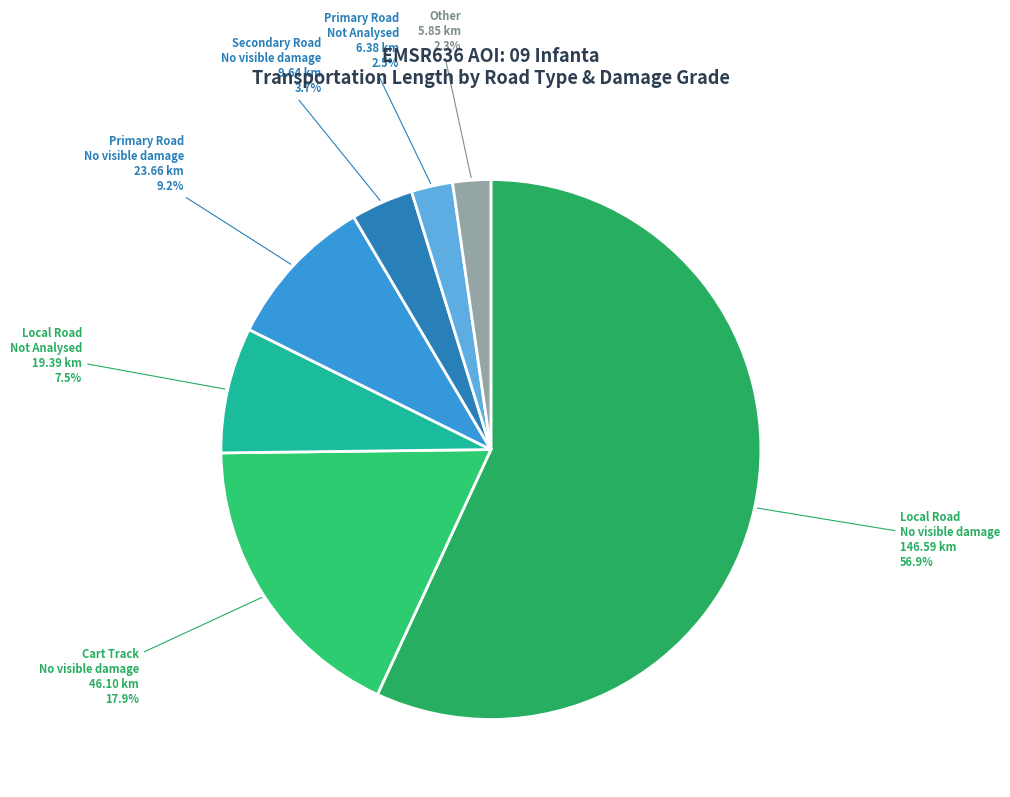

Combined, what portion of the pie is Local Road No visible damage and Other?

59.2%